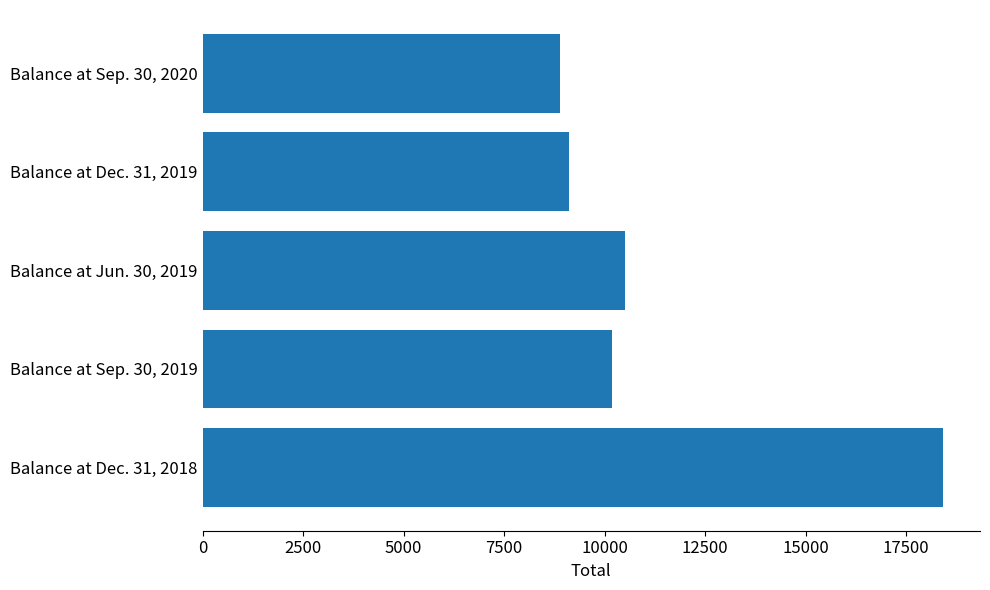

Rank the categories by value from lowest to highest.

Balance at Sep. 30, 2020, Balance at Dec. 31, 2019, Balance at Sep. 30, 2019, Balance at Jun. 30, 2019, Balance at Dec. 31, 2018